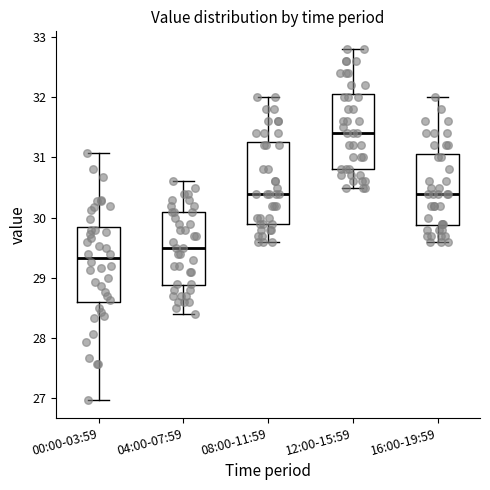

Comparing the boxes themselves (not the whiskers), which one is the tallest?

08:00-11:59